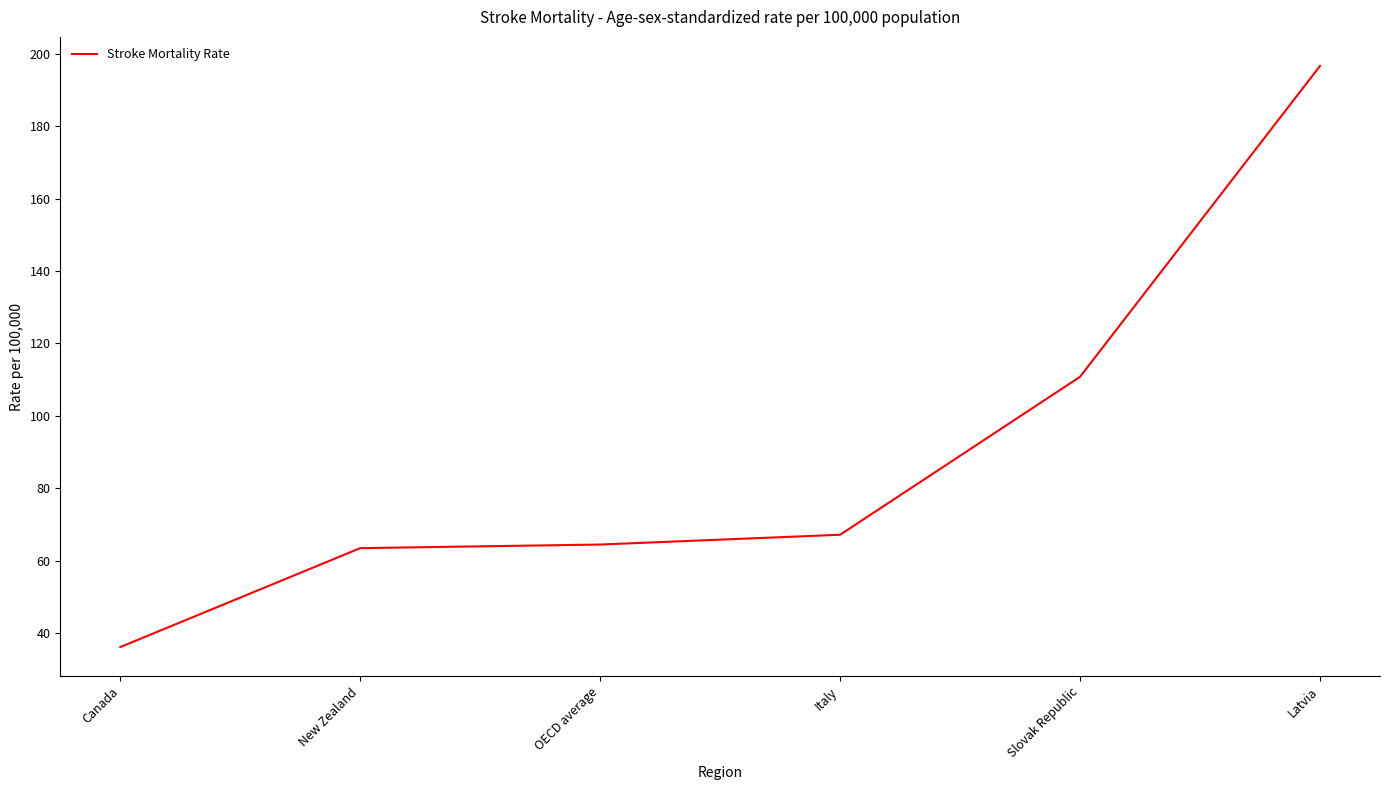

What is the difference between the values at Slovak Republic and New Zealand?

47.3